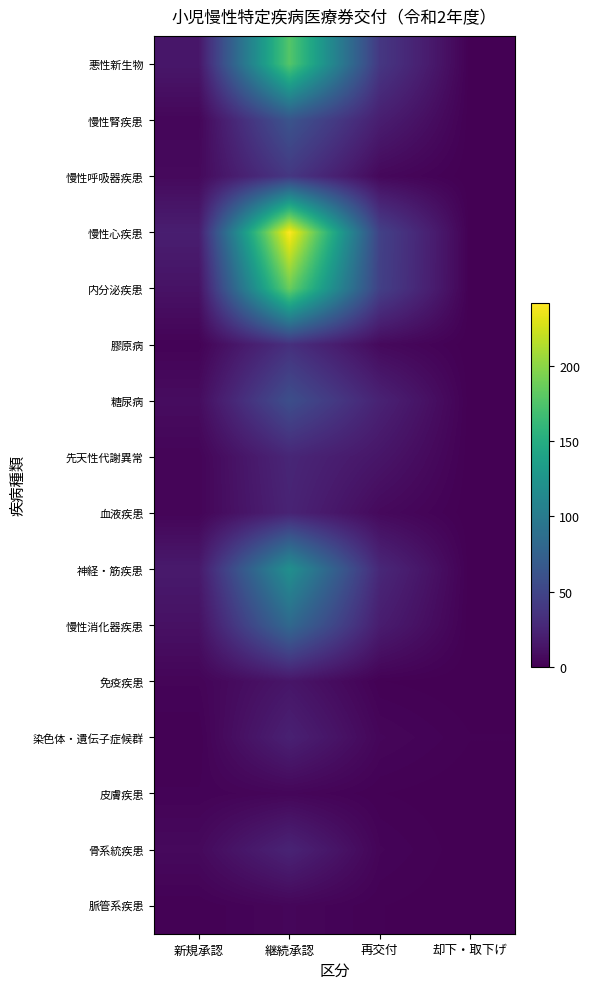

Between 継続承認 and 却下・取下げ, which series saw the biggest shift?

慢性心疾患